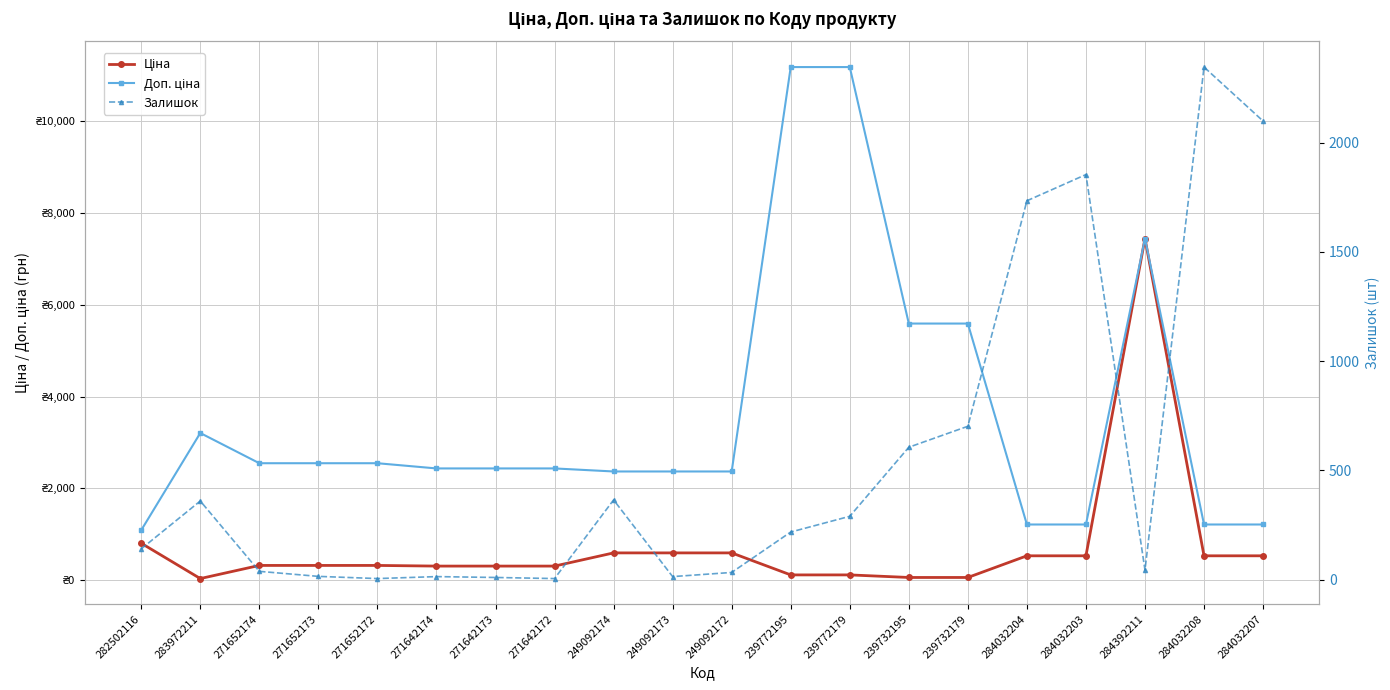

Rank the series by their maximum value, from highest to lowest.

Доп. ціна, Ціна, Залишок